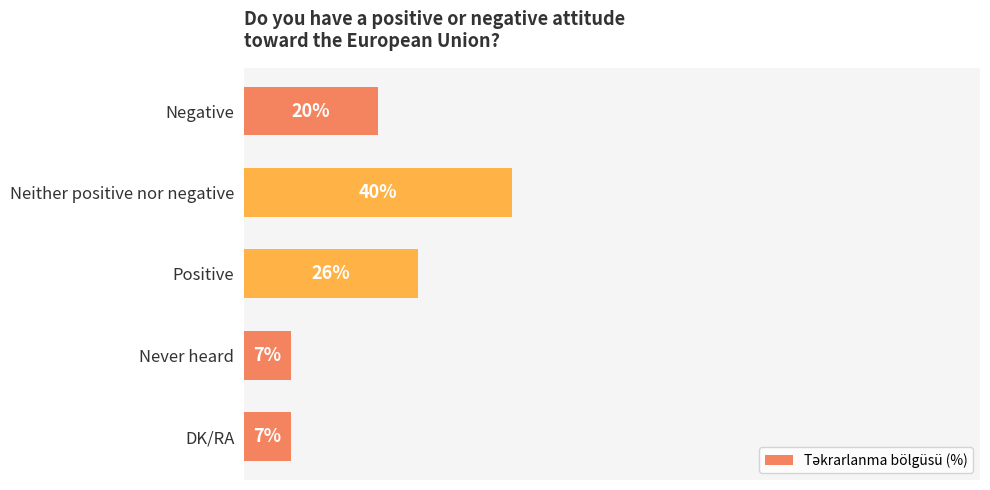

At which label is the value closest to 23?

Negative